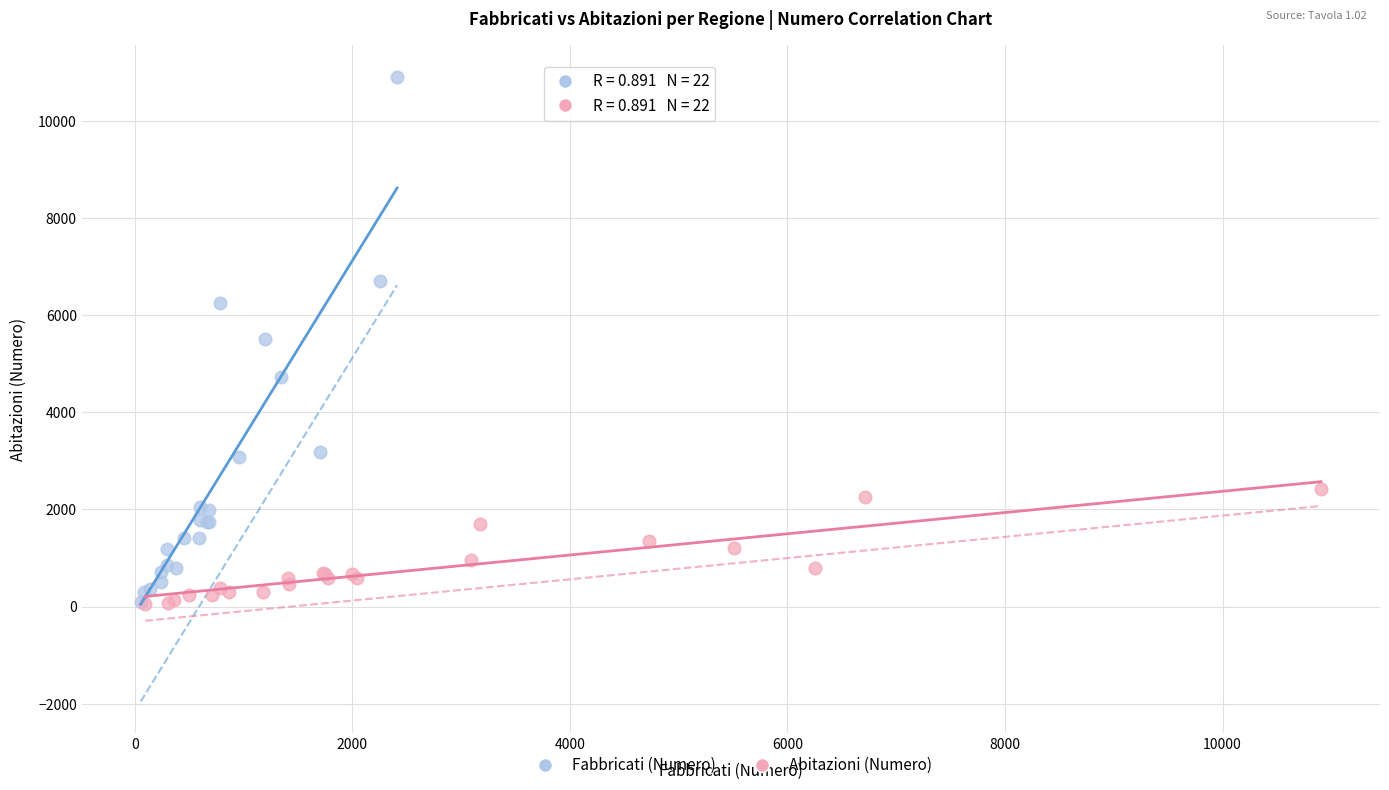

Which series reaches the maximum Y coordinate?

Fabbricati (Numero)